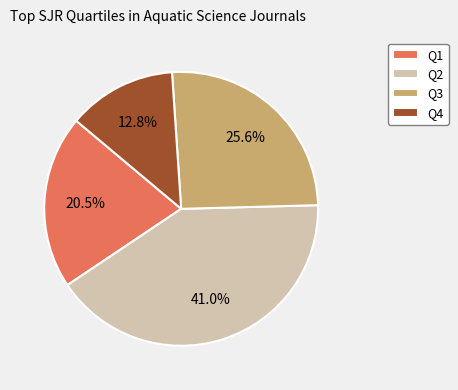

Rank the categories by value from highest to lowest.

Q2, Q3, Q1, Q4